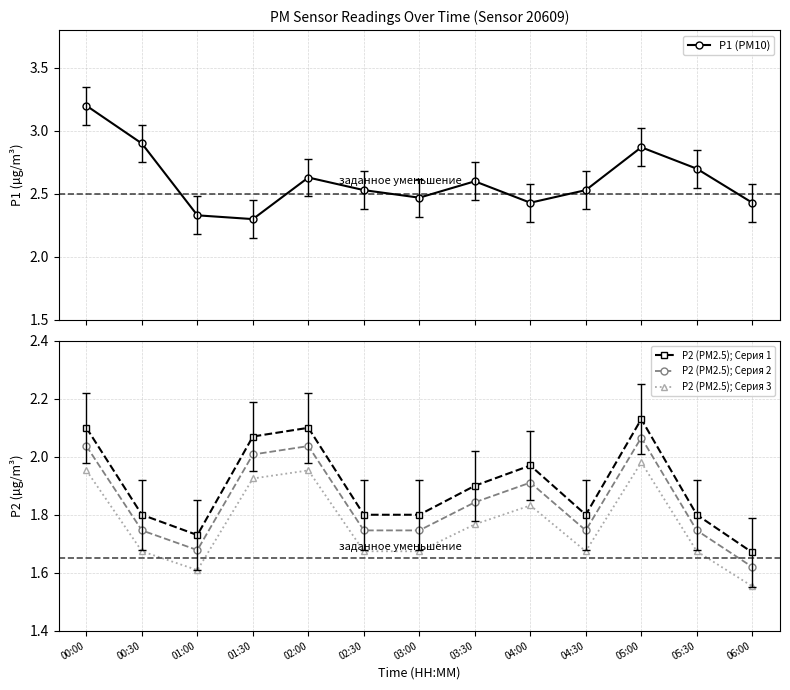

Count the number of categories in the chart.

13